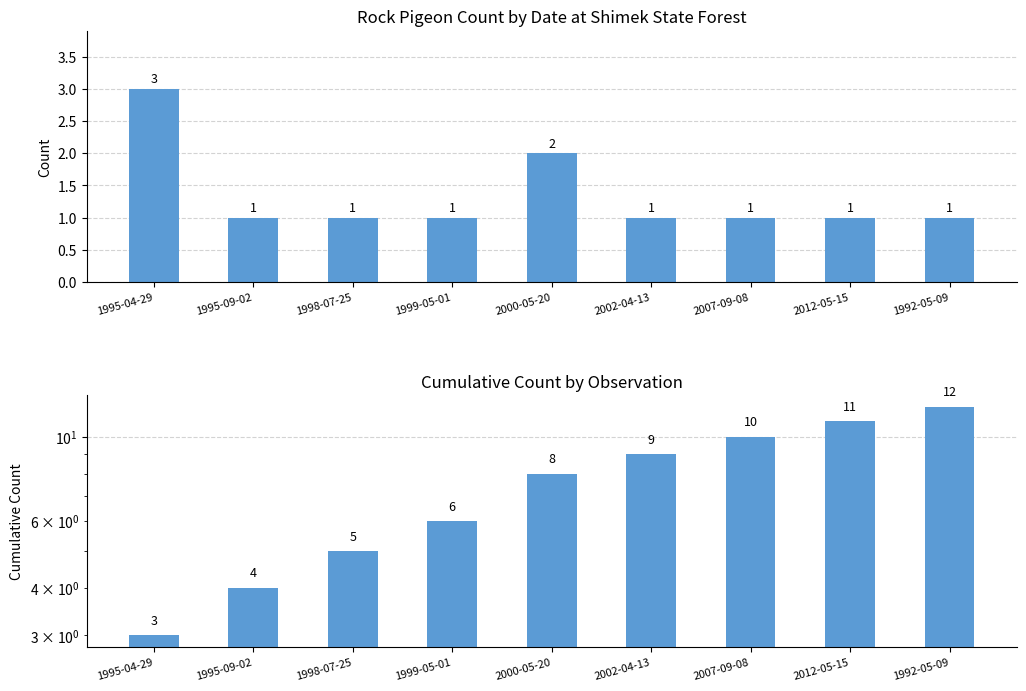

What are all the series names shown in the legend?

Count, Cumulative Count